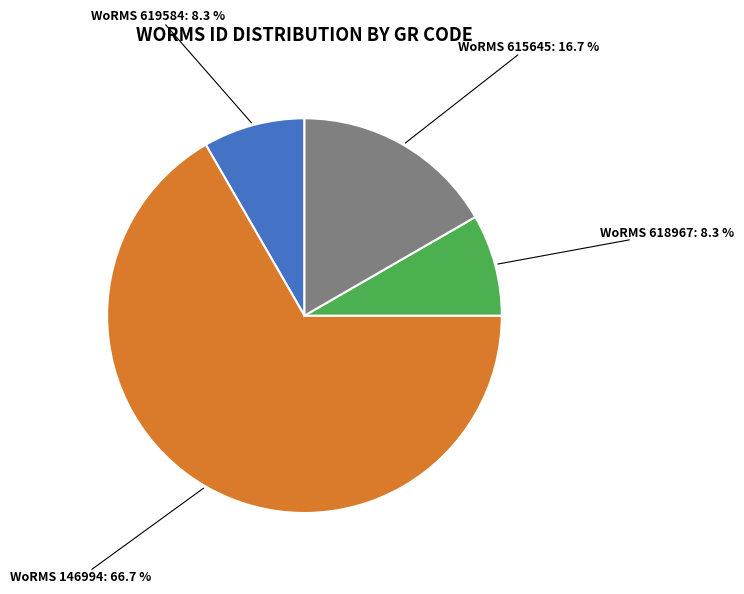

Does any single category account for the majority?

Yes